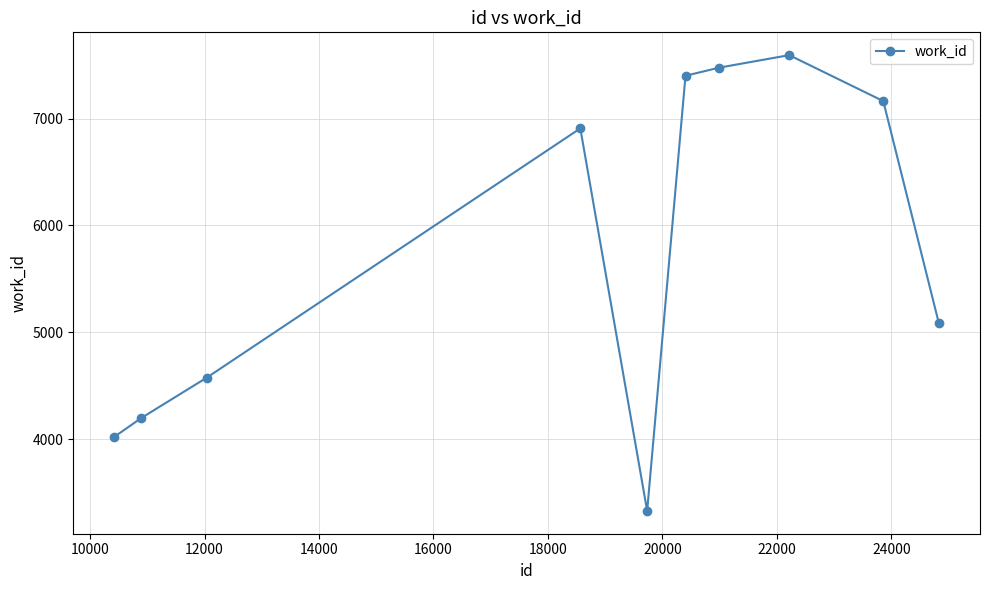

How many lines are shown in the chart?

1